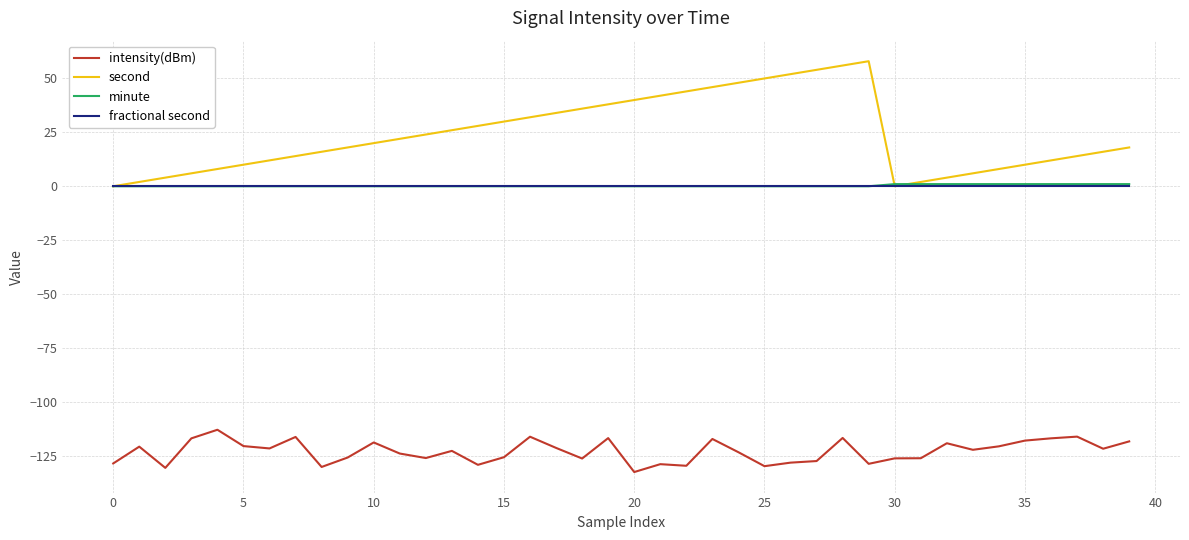

Which series has the largest total across all categories?

second